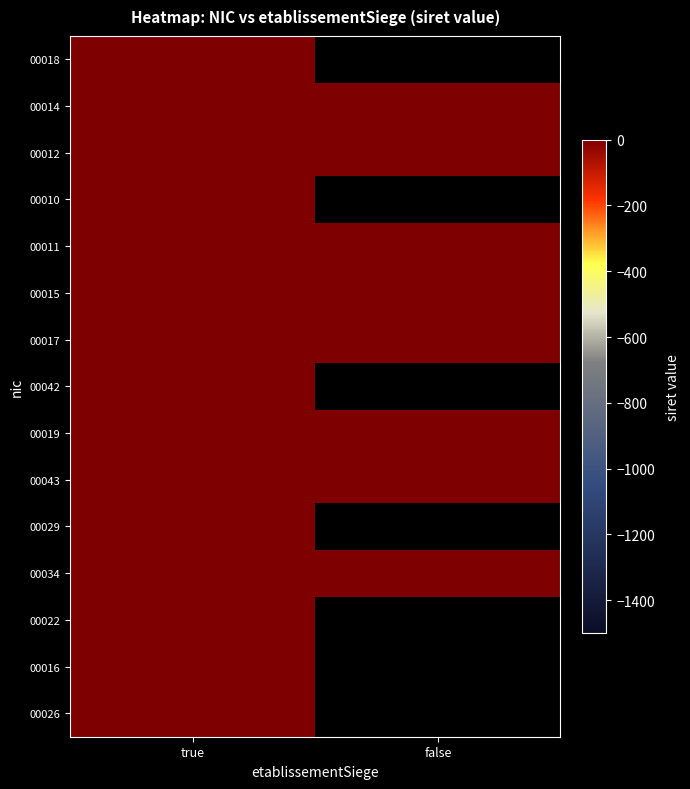

Rank the series by their maximum value, from highest to lowest.

00018, 00014, 00012, 00010, 00017, 00015, 00043, 00011, 00042, 00019, 00029, 00016, 00026, 00034, 00022